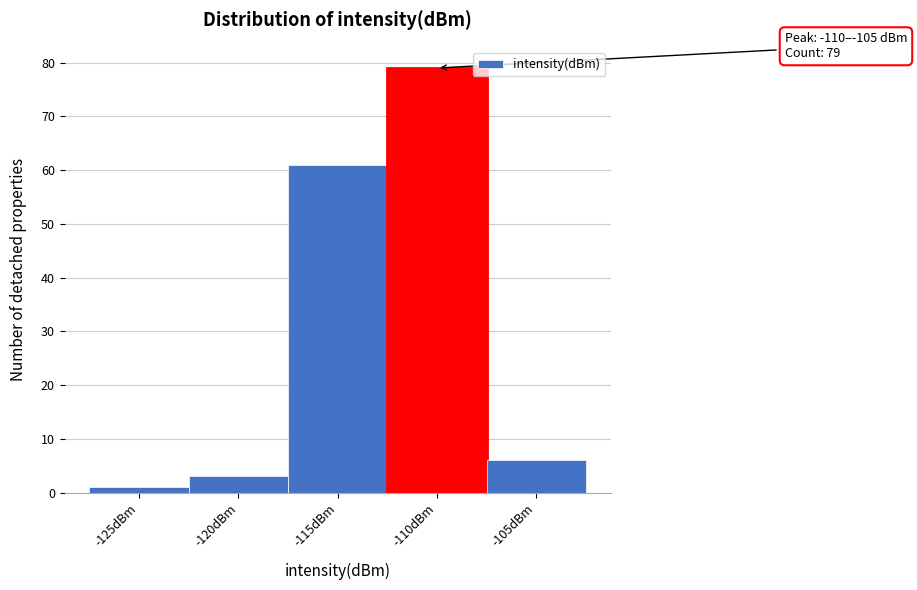

Reading left to right, extract all data points from this chart.

-125dBm=1	-120dBm=3	-115dBm=61	-110dBm=79	-105dBm=6